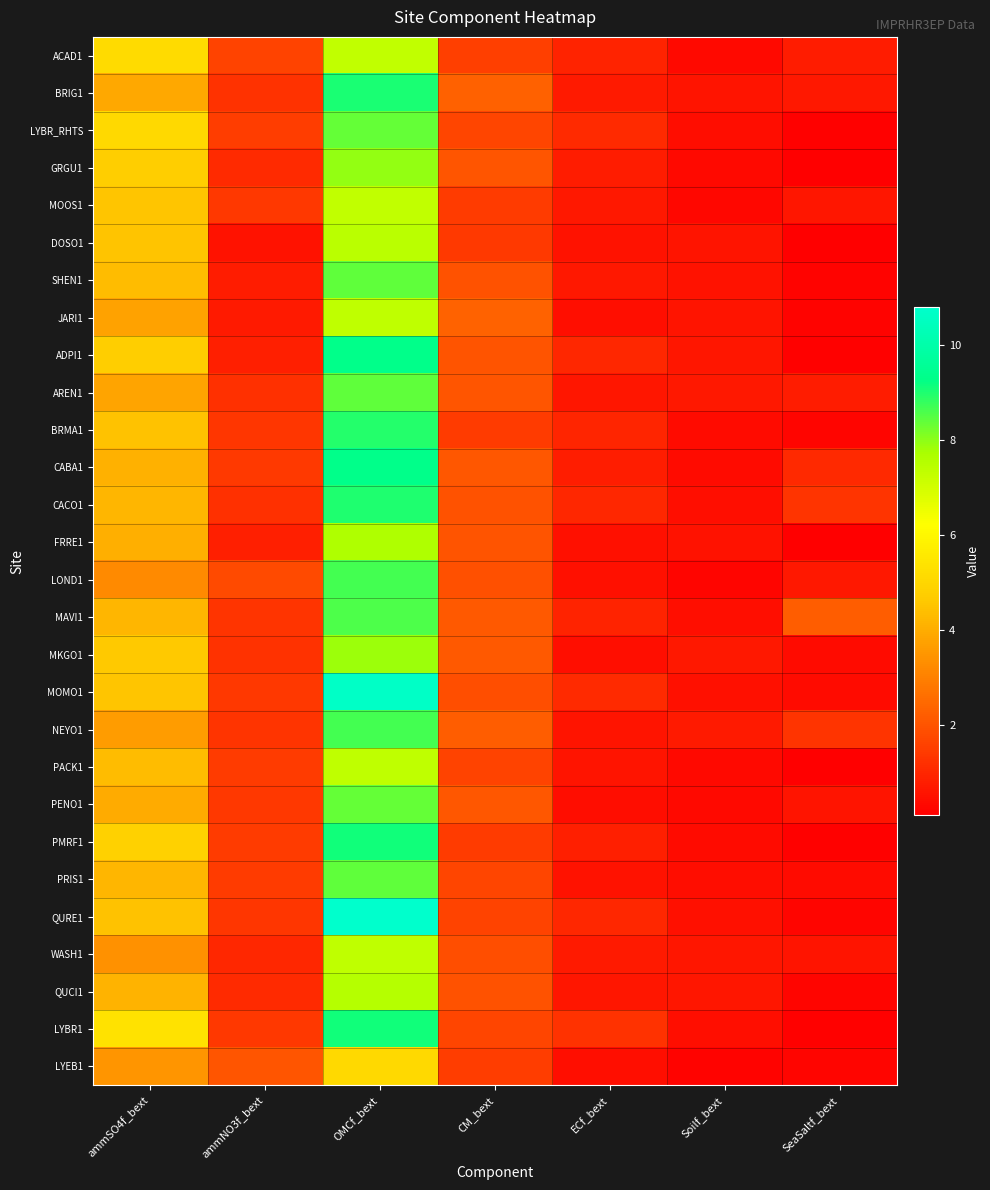

Reading right to left, what are all the values shown in this chart?

ACAD1: SeaSaltf_bext=0.8	Soilf_bext=0.3	ECf_bext=0.9	CM_bext=1.5	OMCf_bext=7.3	ammNO3f_bext=1.6	ammSO4f_bext=5.1
BRIG1: SeaSaltf_bext=0.7	Soilf_bext=0.6	ECf_bext=0.7	CM_bext=2.3	OMCf_bext=9.0	ammNO3f_bext=1.2	ammSO4f_bext=3.9
LYBR_RHTS: SeaSaltf_bext=0.2	Soilf_bext=0.4	ECf_bext=1.1	CM_bext=1.7	OMCf_bext=8.4	ammNO3f_bext=1.5	ammSO4f_bext=5.1
GRGU1: SeaSaltf_bext=0.1	Soilf_bext=0.3	ECf_bext=0.8	CM_bext=2.1	OMCf_bext=7.9	ammNO3f_bext=1.1	ammSO4f_bext=4.8
MOOS1: SeaSaltf_bext=0.6	Soilf_bext=0.3	ECf_bext=0.7	CM_bext=1.5	OMCf_bext=7.3	ammNO3f_bext=1.4	ammSO4f_bext=4.5
DOSO1: SeaSaltf_bext=0.1	Soilf_bext=0.6	ECf_bext=0.5	CM_bext=1.4	OMCf_bext=7.4	ammNO3f_bext=0.5	ammSO4f_bext=4.5
SHEN1: SeaSaltf_bext=0.2	Soilf_bext=0.5	ECf_bext=0.7	CM_bext=2.0	OMCf_bext=8.4	ammNO3f_bext=0.8	ammSO4f_bext=4.3
JARI1: SeaSaltf_bext=0.2	Soilf_bext=0.6	ECf_bext=0.4	CM_bext=2.3	OMCf_bext=7.3	ammNO3f_bext=0.7	ammSO4f_bext=3.8
ADPI1: SeaSaltf_bext=0.2	Soilf_bext=0.6	ECf_bext=1.0	CM_bext=2.0	OMCf_bext=9.3	ammNO3f_bext=0.8	ammSO4f_bext=4.7
AREN1: SeaSaltf_bext=0.7	Soilf_bext=0.7	ECf_bext=0.6	CM_bext=2.0	OMCf_bext=8.4	ammNO3f_bext=1.2	ammSO4f_bext=3.8
BRMA1: SeaSaltf_bext=0.2	Soilf_bext=0.4	ECf_bext=1.0	CM_bext=1.4	OMCf_bext=8.9	ammNO3f_bext=1.3	ammSO4f_bext=4.5
CABA1: SeaSaltf_bext=1.0	Soilf_bext=0.4	ECf_bext=0.8	CM_bext=2.1	OMCf_bext=9.3	ammNO3f_bext=1.4	ammSO4f_bext=4.1
CACO1: SeaSaltf_bext=1.3	Soilf_bext=0.5	ECf_bext=1.0	CM_bext=1.9	OMCf_bext=9.0	ammNO3f_bext=1.2	ammSO4f_bext=4.2
FRRE1: SeaSaltf_bext=0.1	Soilf_bext=0.5	ECf_bext=0.5	CM_bext=2.0	OMCf_bext=7.6	ammNO3f_bext=0.8	ammSO4f_bext=4.1
LOND1: SeaSaltf_bext=0.7	Soilf_bext=0.3	ECf_bext=0.5	CM_bext=1.9	OMCf_bext=8.6	ammNO3f_bext=1.8	ammSO4f_bext=3.2
MAVI1: SeaSaltf_bext=2.2	Soilf_bext=0.4	ECf_bext=0.9	CM_bext=2.1	OMCf_bext=8.5	ammNO3f_bext=1.3	ammSO4f_bext=4.2
MKGO1: SeaSaltf_bext=0.4	Soilf_bext=0.7	ECf_bext=0.4	CM_bext=2.1	OMCf_bext=7.8	ammNO3f_bext=1.2	ammSO4f_bext=4.6
MOMO1: SeaSaltf_bext=0.4	Soilf_bext=0.5	ECf_bext=1.1	CM_bext=1.9	OMCf_bext=10.6	ammNO3f_bext=1.4	ammSO4f_bext=4.5
NEYO1: SeaSaltf_bext=1.3	Soilf_bext=0.7	ECf_bext=0.6	CM_bext=2.2	OMCf_bext=8.7	ammNO3f_bext=1.3	ammSO4f_bext=3.6
PACK1: SeaSaltf_bext=0.1	Soilf_bext=0.3	ECf_bext=0.6	CM_bext=1.6	OMCf_bext=7.4	ammNO3f_bext=1.5	ammSO4f_bext=4.4
PENO1: SeaSaltf_bext=0.6	Soilf_bext=0.4	ECf_bext=0.4	CM_bext=2.1	OMCf_bext=8.3	ammNO3f_bext=1.4	ammSO4f_bext=4.0
PMRF1: SeaSaltf_bext=0.2	Soilf_bext=0.4	ECf_bext=0.8	CM_bext=1.5	OMCf_bext=9.1	ammNO3f_bext=1.5	ammSO4f_bext=4.9
PRIS1: SeaSaltf_bext=0.4	Soilf_bext=0.4	ECf_bext=0.6	CM_bext=1.7	OMCf_bext=8.4	ammNO3f_bext=1.4	ammSO4f_bext=4.2
QURE1: SeaSaltf_bext=0.2	Soilf_bext=0.5	ECf_bext=1.0	CM_bext=1.6	OMCf_bext=10.8	ammNO3f_bext=1.3	ammSO4f_bext=4.5
WASH1: SeaSaltf_bext=0.6	Soilf_bext=0.6	ECf_bext=0.7	CM_bext=1.9	OMCf_bext=7.3	ammNO3f_bext=1.0	ammSO4f_bext=3.4
QUCI1: SeaSaltf_bext=0.3	Soilf_bext=0.6	ECf_bext=0.6	CM_bext=2.0	OMCf_bext=7.5	ammNO3f_bext=1.1	ammSO4f_bext=4.1
LYBR1: SeaSaltf_bext=0.2	Soilf_bext=0.5	ECf_bext=1.2	CM_bext=1.7	OMCf_bext=9.1	ammNO3f_bext=1.4	ammSO4f_bext=5.4
LYEB1: SeaSaltf_bext=0.3	Soilf_bext=0.2	ECf_bext=0.4	CM_bext=1.5	OMCf_bext=5.1	ammNO3f_bext=2.1	ammSO4f_bext=3.5